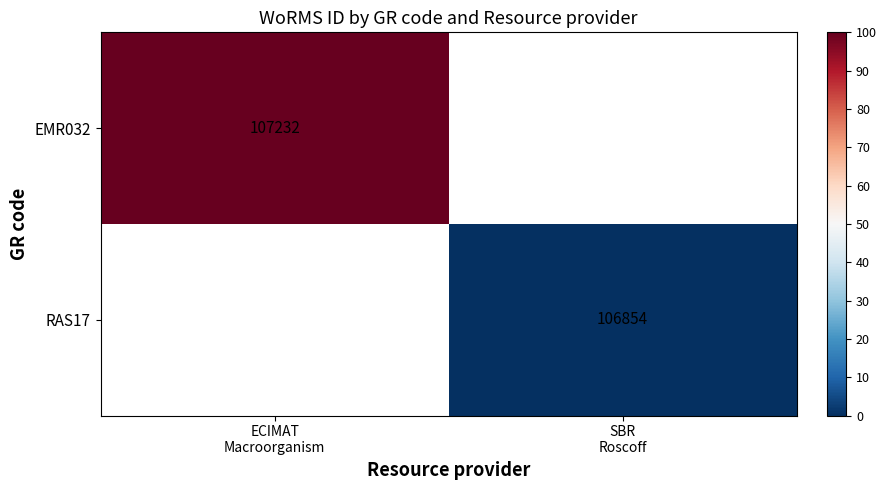

How many distinct data groups are displayed?

2